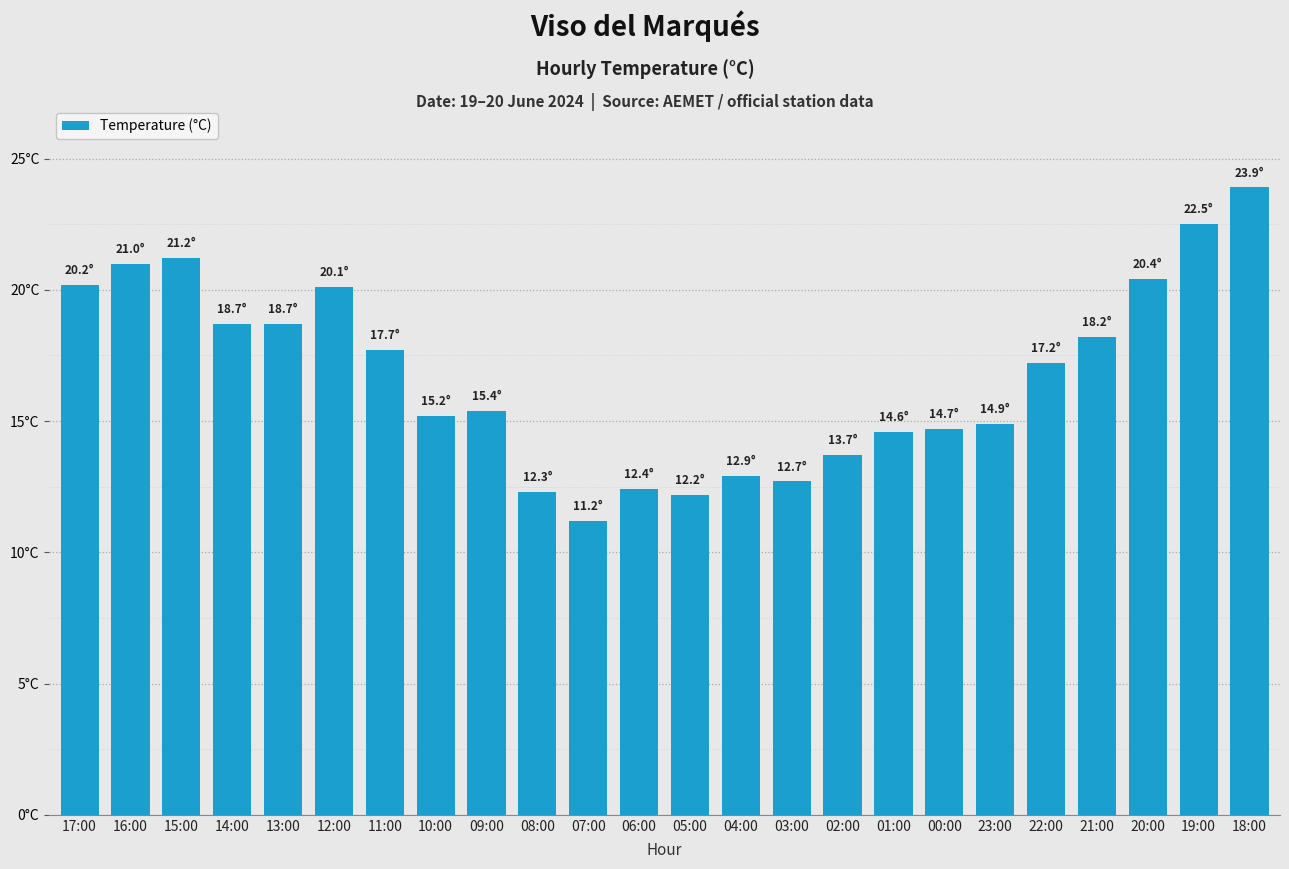

At which category does the chart reach its peak across all series?

18:00